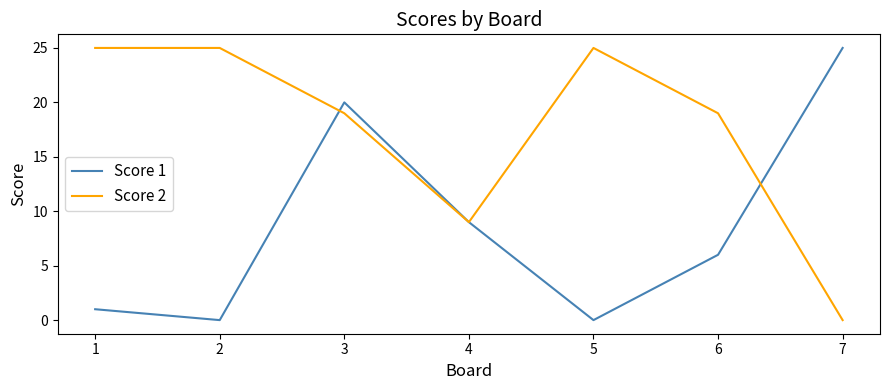

Count the number of data series in this chart.

2